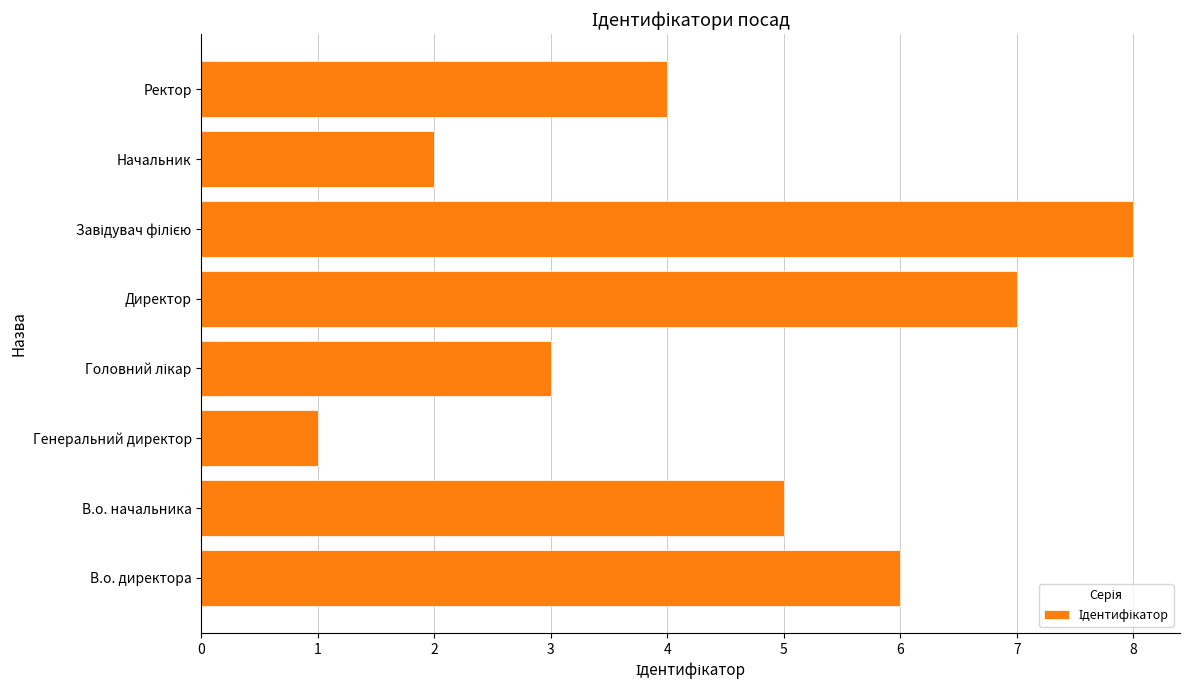

True or false: the data shows 2 at В.о. директора.

False